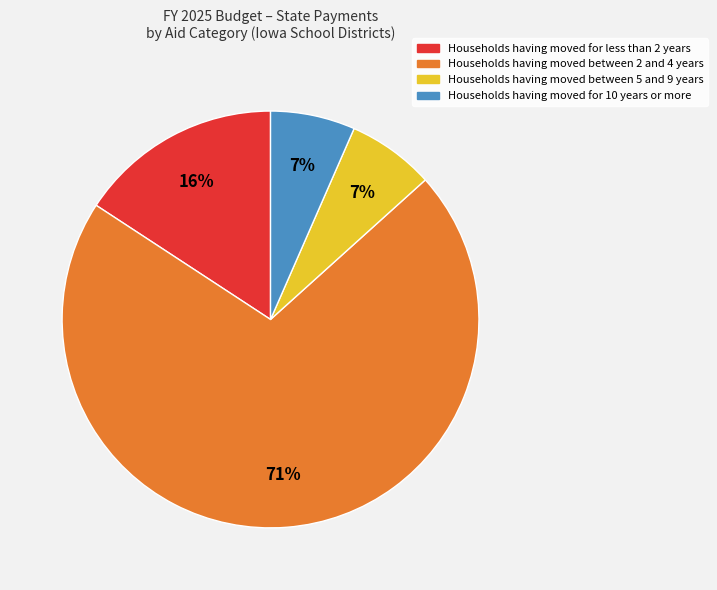

Do Households having moved between 5 and 9 years and Households having moved for 10 years or more together represent more than half of the pie?

No